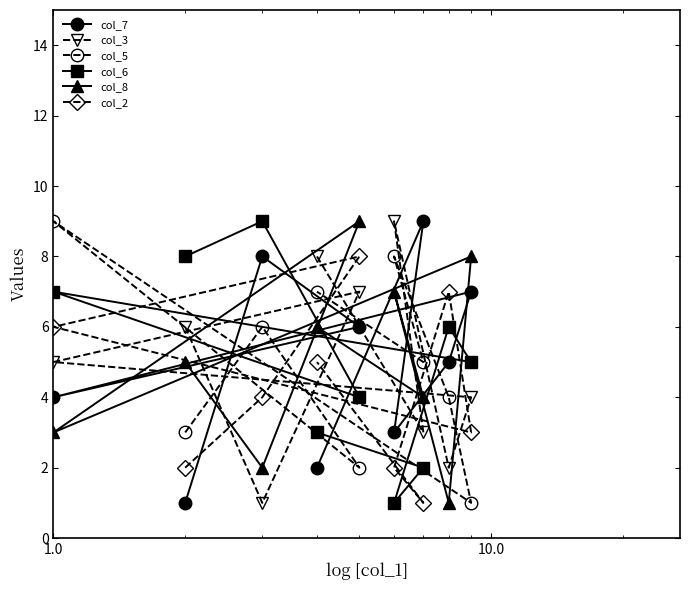

How many categories are shown in the chart?

9